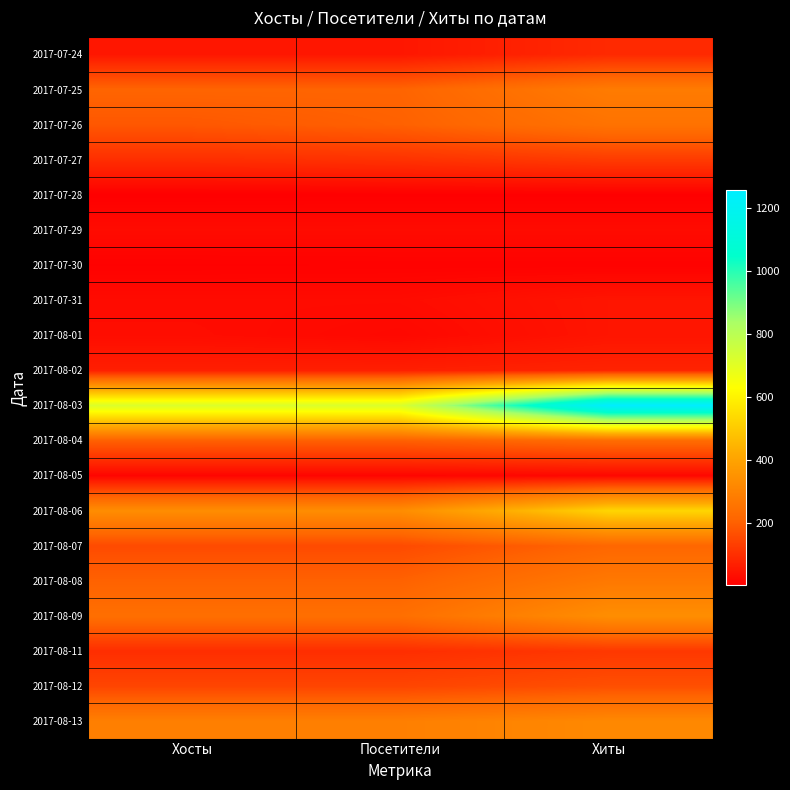

Reading right to left, extract all data points from this chart.

2017-07-24: Хиты=91	Посетители=53	Хосты=53
2017-07-25: Хиты=280	Посетители=211	Хосты=212
2017-07-26: Хиты=253	Посетители=204	Хосты=185
2017-07-27: Хиты=126	Посетители=108	Хосты=100
2017-07-28: Хиты=6	Посетители=6	Хосты=5
2017-07-29: Хиты=30	Посетители=30	Хосты=30
2017-07-30: Хиты=10	Посетители=10	Хосты=9
2017-07-31: Хиты=49	Посетители=30	Хосты=30
2017-08-01: Хиты=49	Посетители=23	Хосты=33
2017-08-02: Хиты=79	Посетители=70	Хосты=70
2017-08-03: Хиты=1255	Посетители=720	Хосты=718
2017-08-04: Хиты=232	Посетители=202	Хосты=203
2017-08-05: Хиты=22	Посетители=18	Хосты=18
2017-08-06: Хиты=530	Посетители=334	Хосты=334
2017-08-07: Хиты=217	Посетители=158	Хосты=158
2017-08-08: Хиты=271	Посетители=206	Хосты=206
2017-08-09: Хиты=338	Посетители=242	Хосты=242
2017-08-11: Хиты=120	Посетители=100	Хосты=100
2017-08-12: Хиты=168	Посетители=147	Хосты=147
2017-08-13: Хиты=321	Посетители=292	Хосты=292